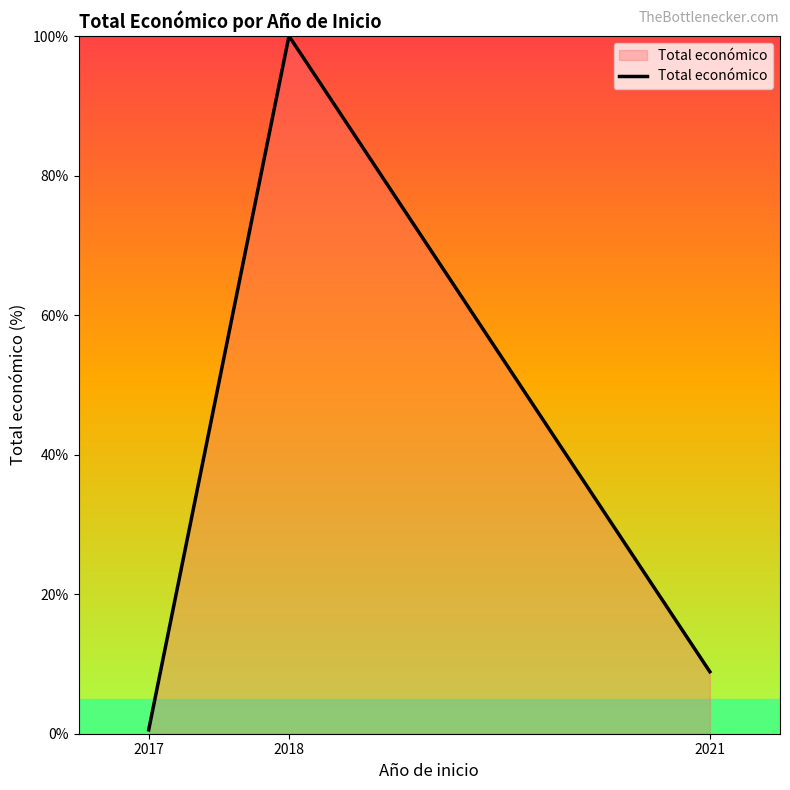

List the labels in order of value, largest first.

2018, 2021, 2017